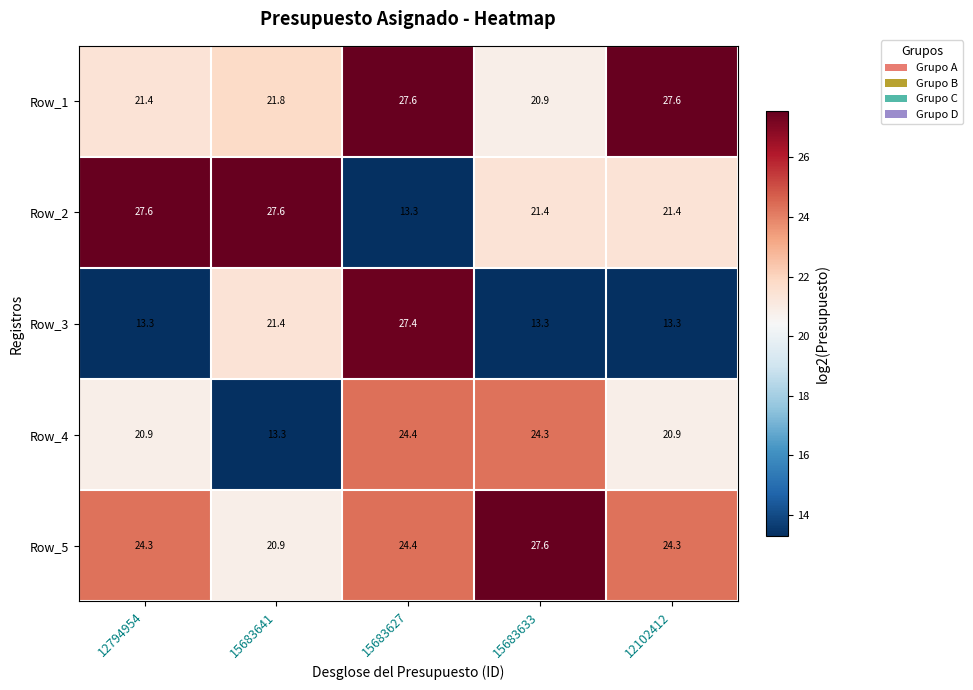

What is the smallest value displayed?

13.3